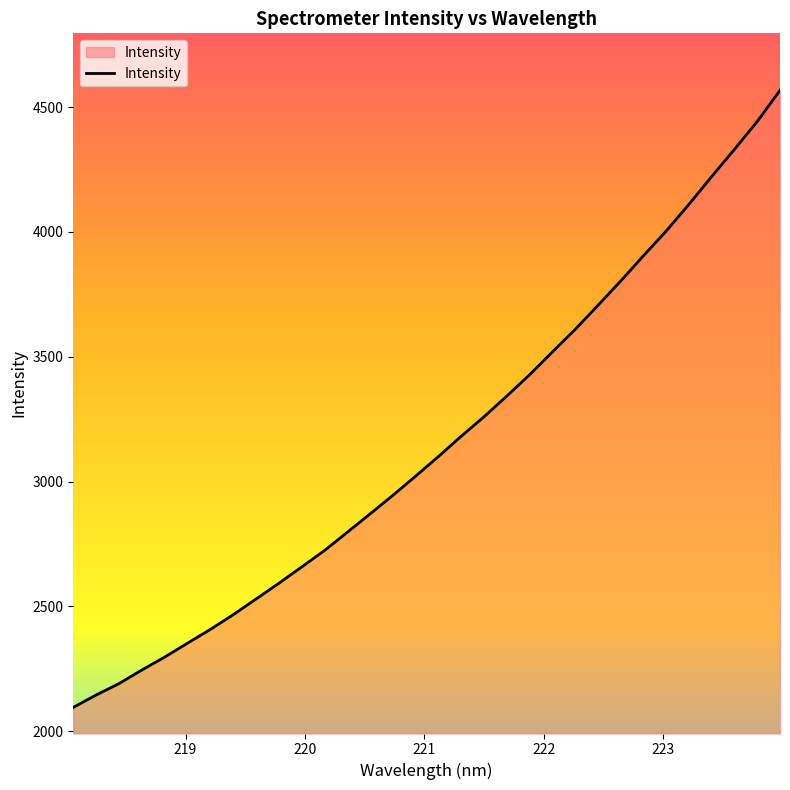

True or false: the data has more than 2 interior local peaks.

False